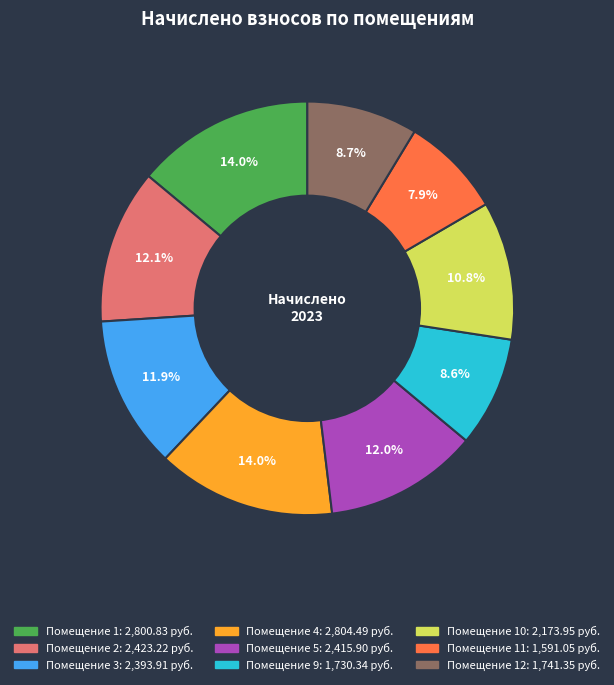

Does any single category account for the majority?

No